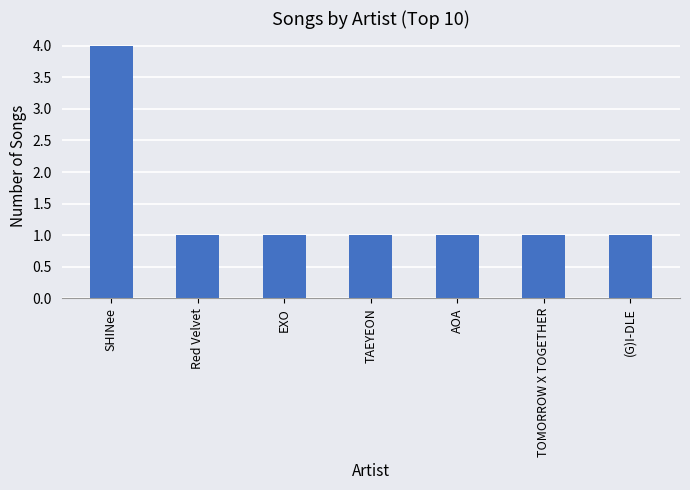

What is the label of the 6th bar from the left?

TOMORROW X TOGETHER